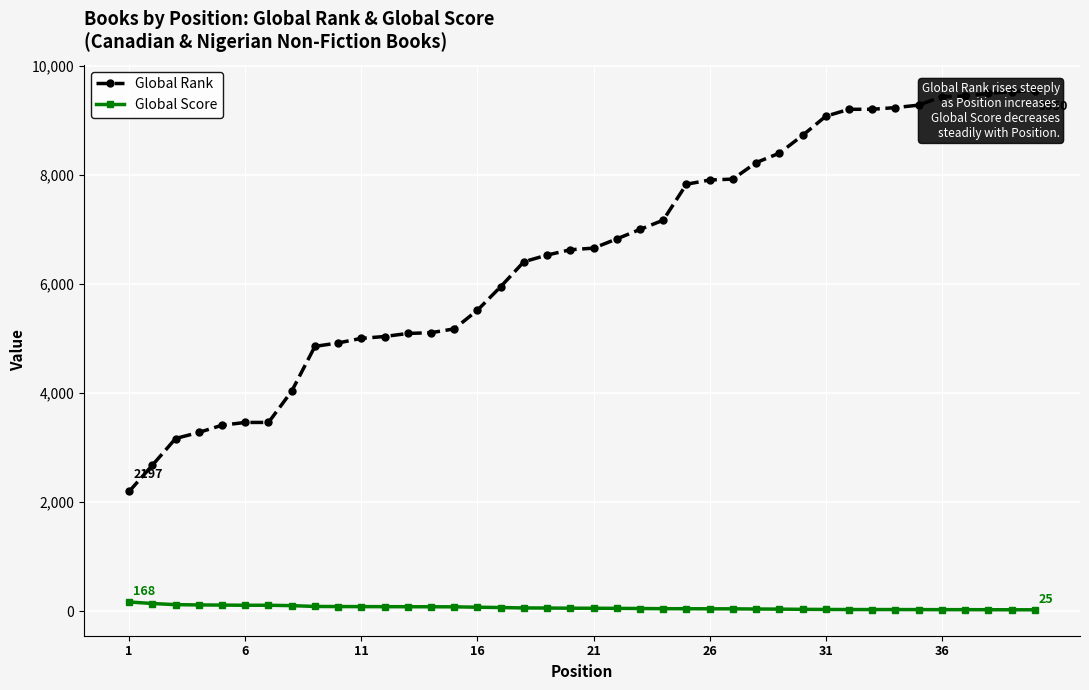

What is the sum of all Global Rank values?

262192